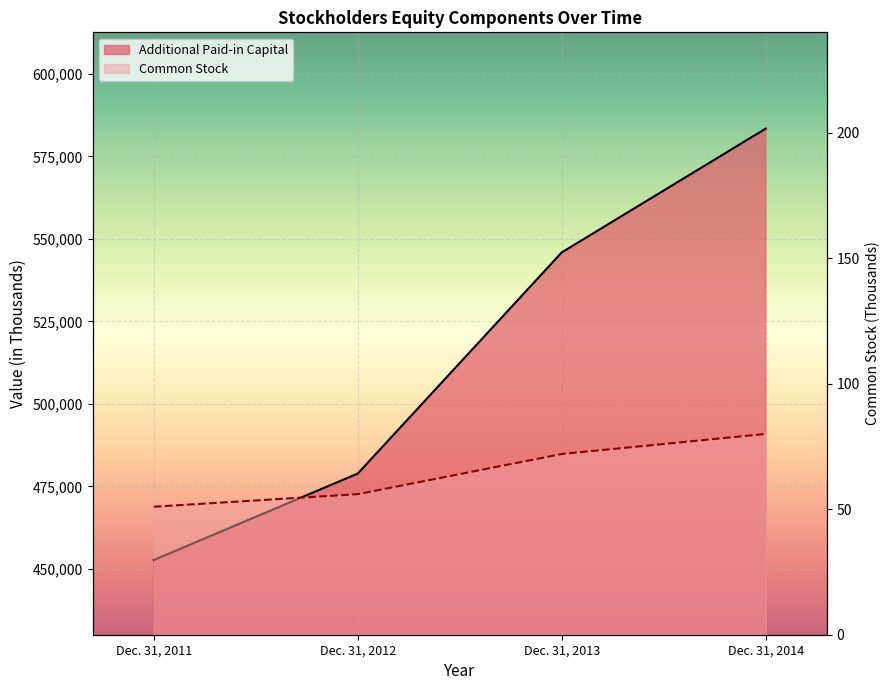

How many data points in Common Stock are above 72?

1